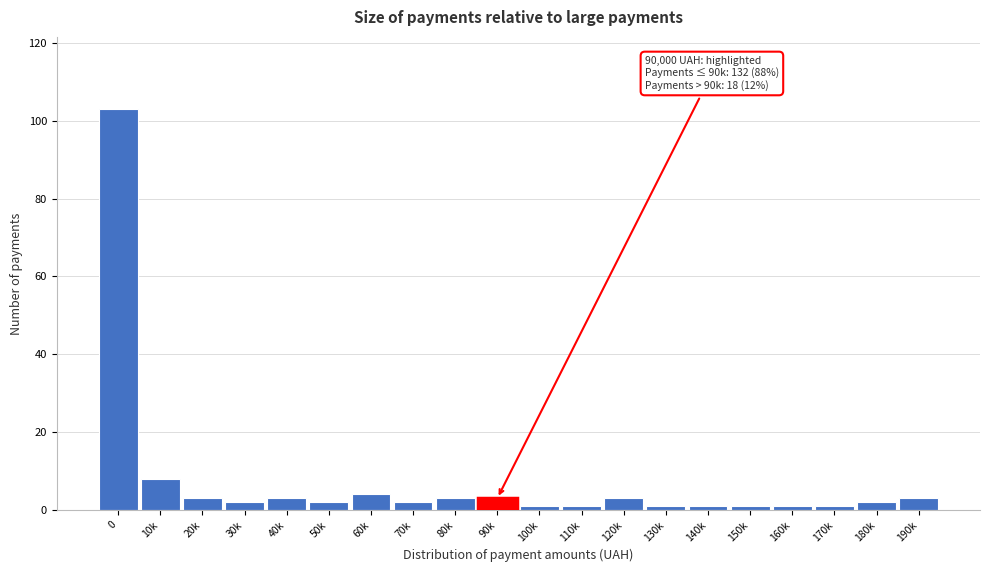

Reading left to right, transcribe all the data shown in this chart.

0=103	10k=8	20k=3	30k=2	40k=3	50k=2	60k=4	70k=2	80k=3	90k=3	100k=1	110k=1	120k=3	130k=1	140k=1	150k=1	160k=1	170k=1	180k=2	190k=3